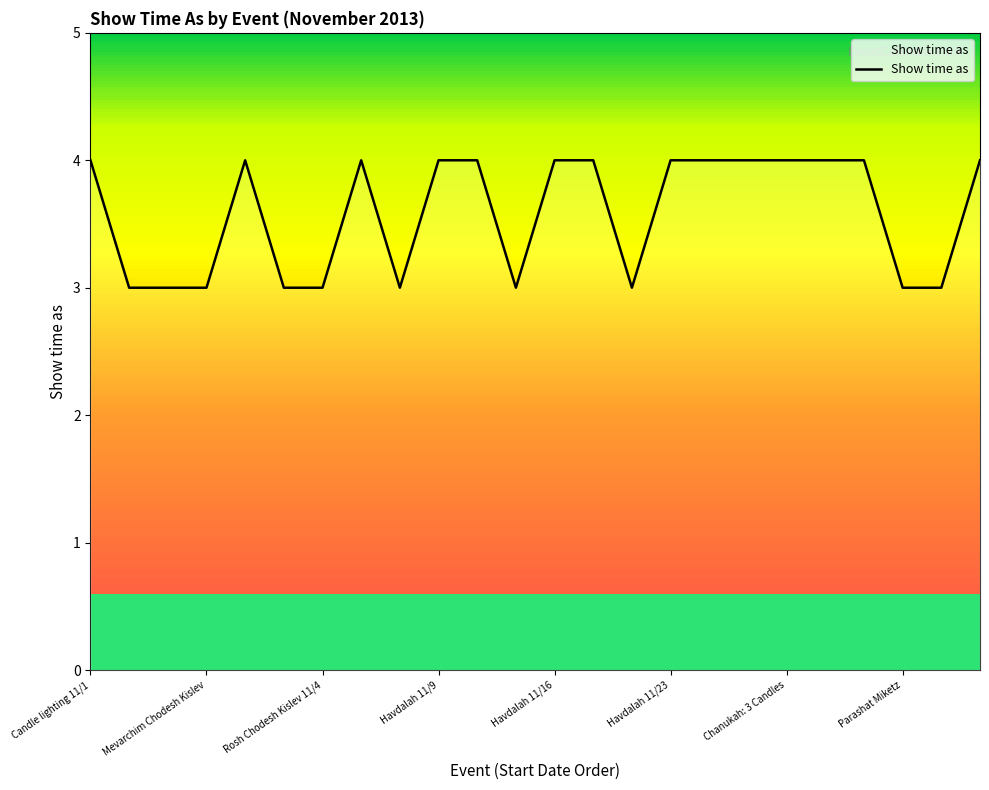

What is the greatest value displayed?

4